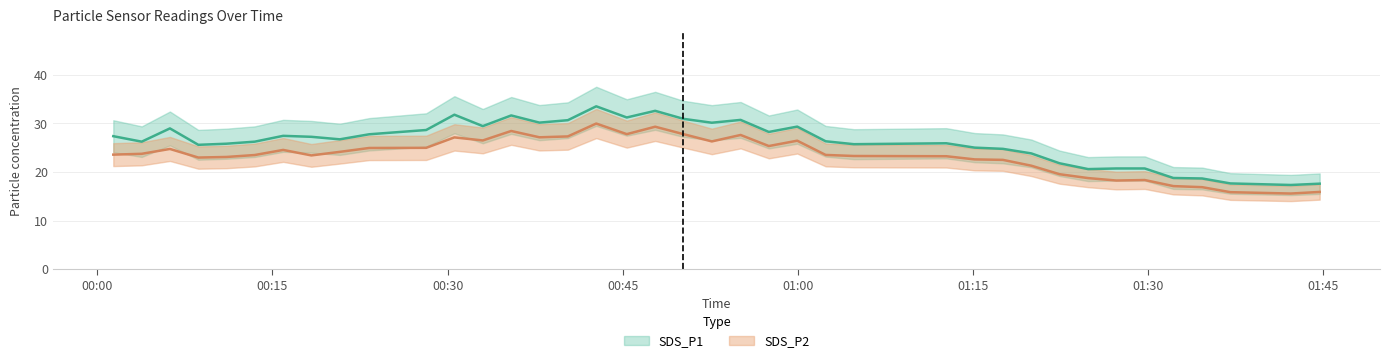

Does the chart have visible grid lines?

Yes